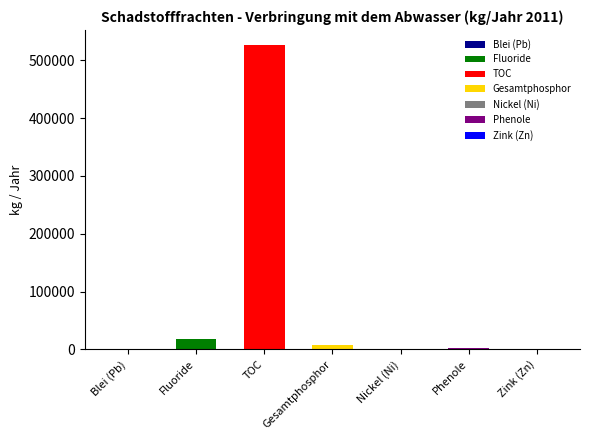

What is the difference between the maximum and minimum values?

526176